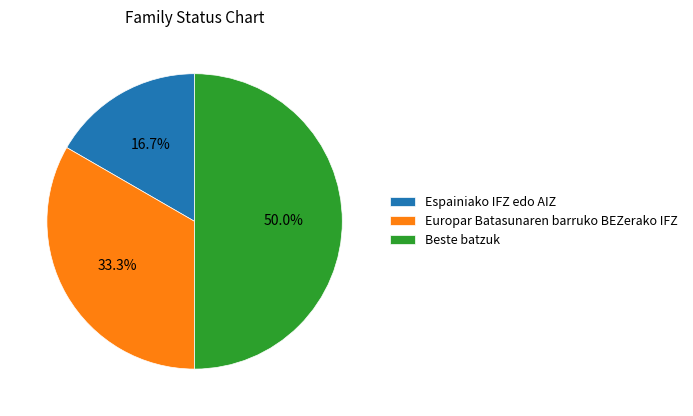

Combined, what portion of the pie is Espainiako IFZ edo AIZ and Beste batzuk?

66.7%